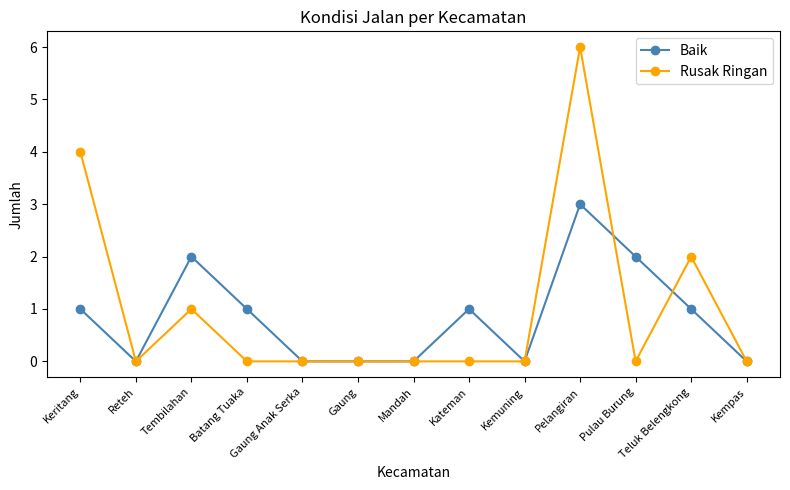

At which category is the sum across all series the highest?

Pelangiran